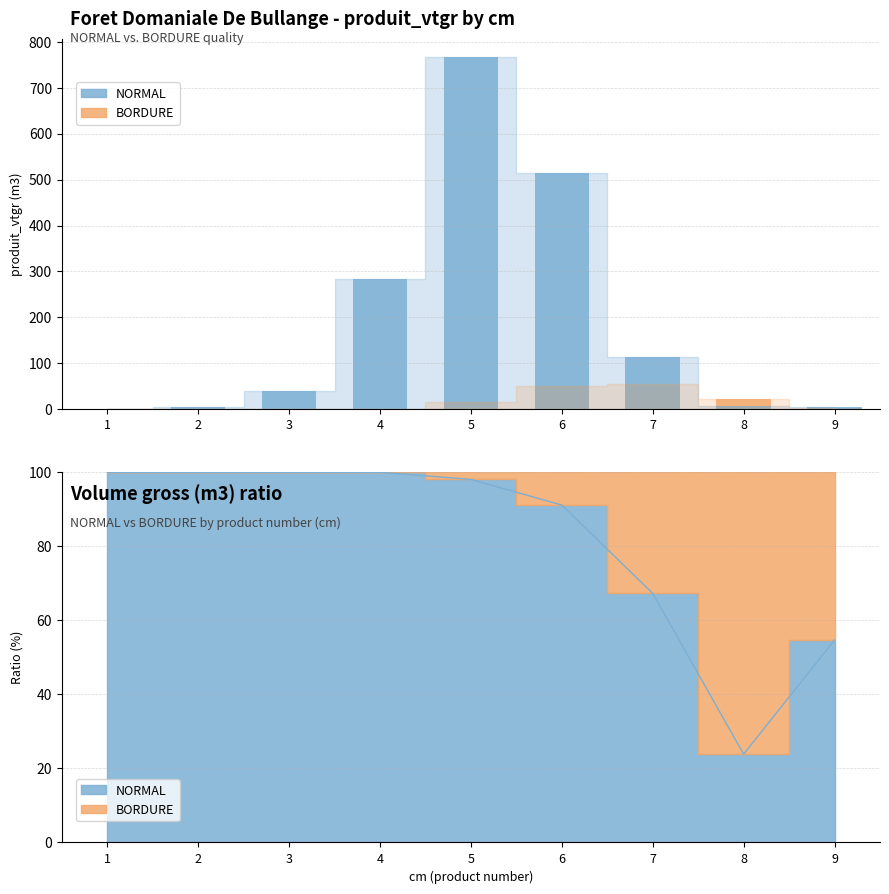

At how many categories does at least one series exceed 99?

4